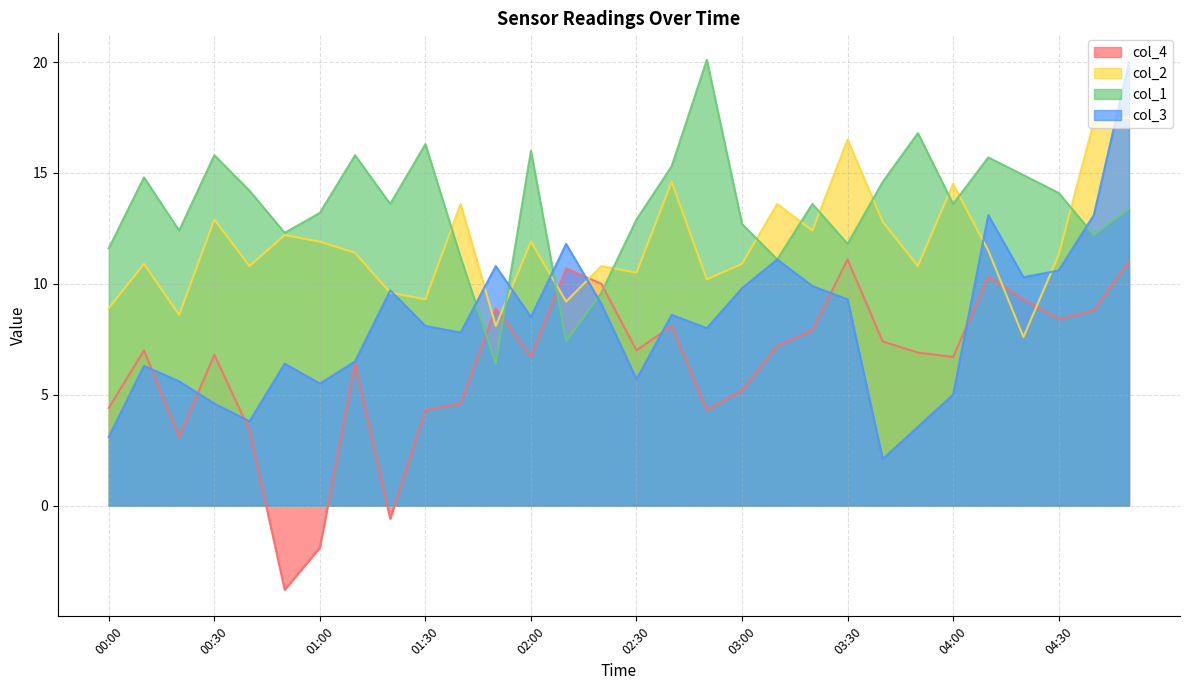

How many positive values does the col_4 series have?

27